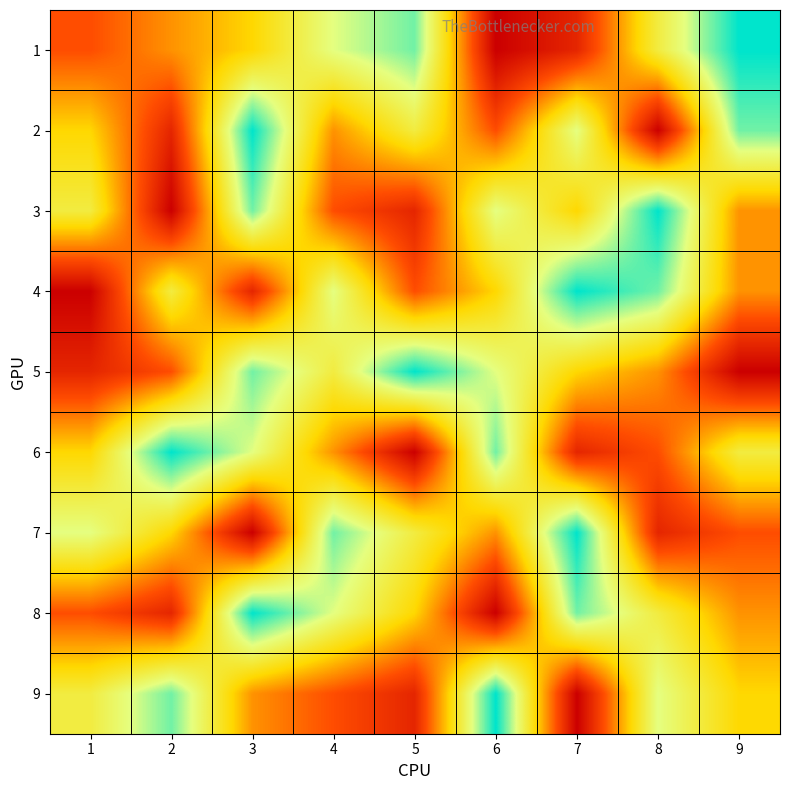

What is the minimum value shown in the chart?

1